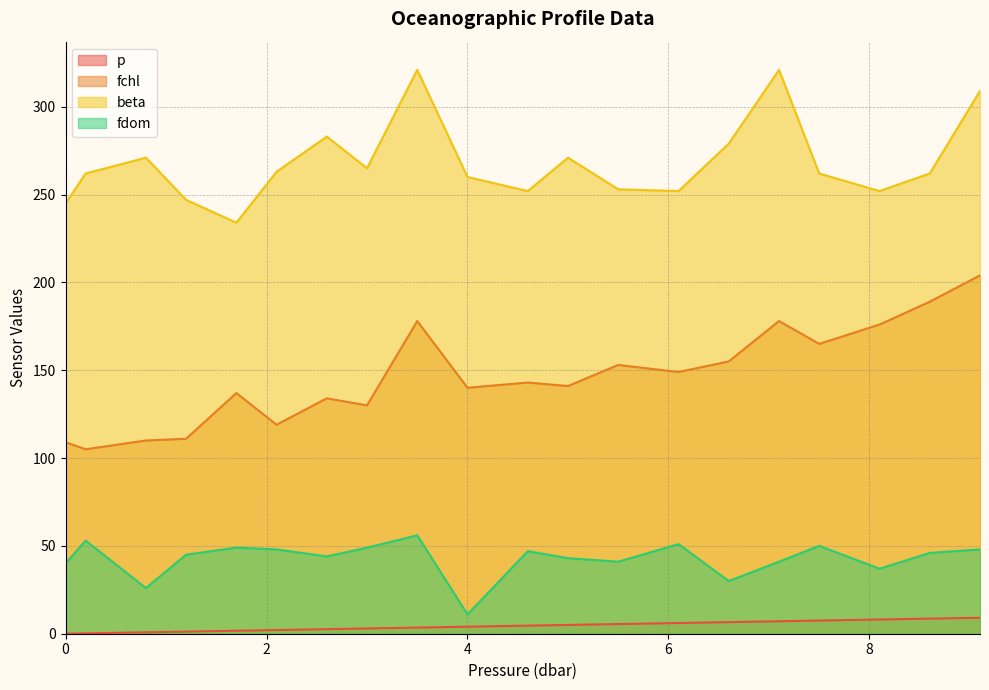

In fdom, how many points are lower than both neighbors (excluding endpoints)?

6